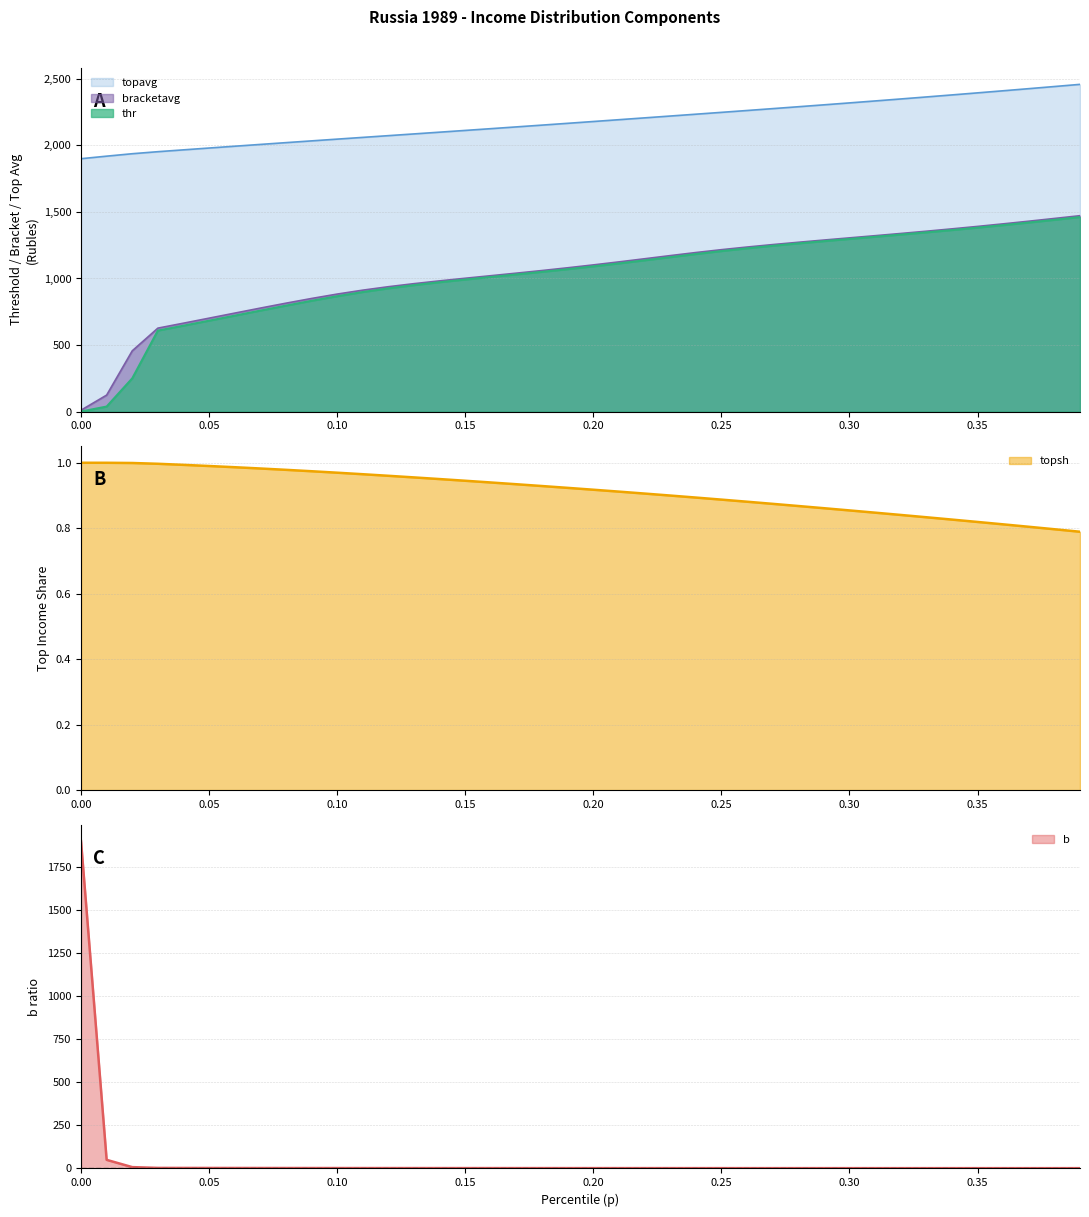

What is the maximum value for thr?

1461.1